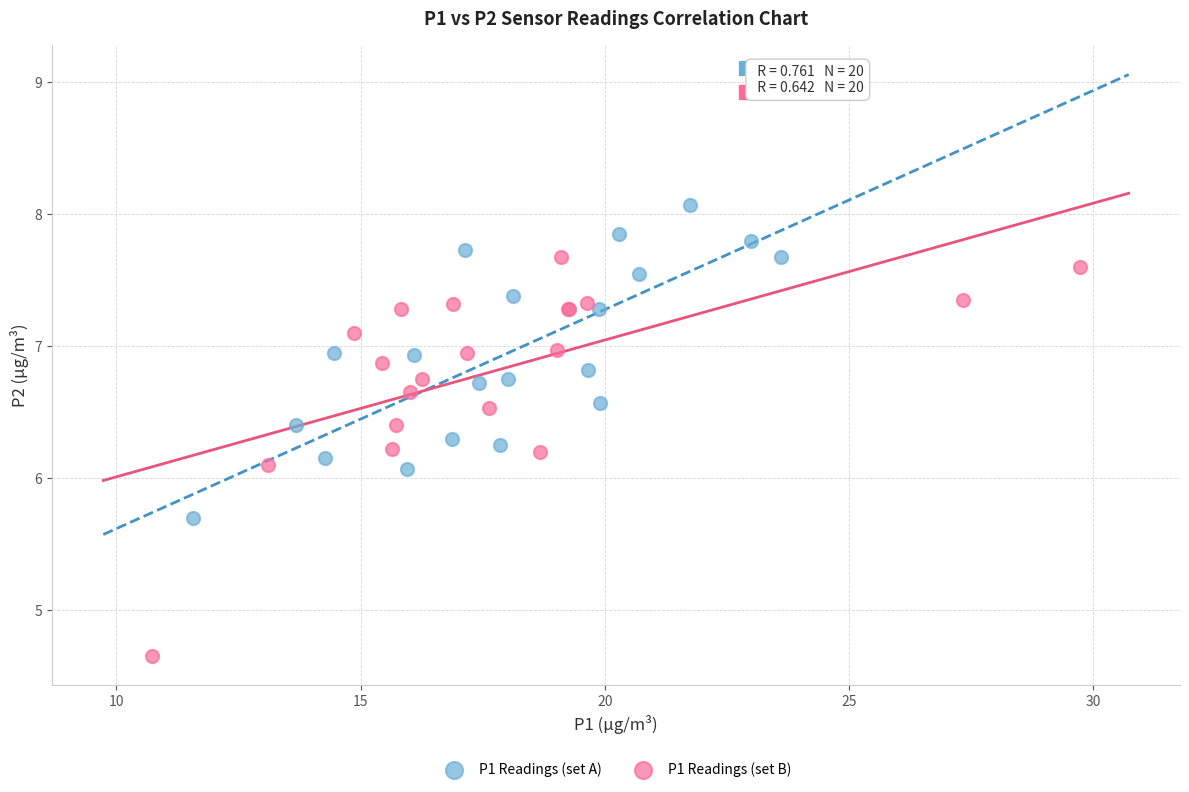

What are all the series names shown in the legend?

P1 Readings (set A), P1 Readings (set B)